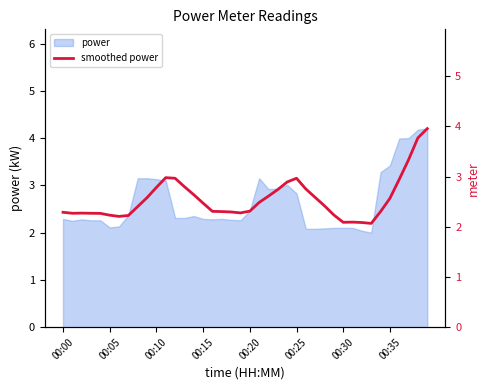

Count the number of categories in the chart.

40